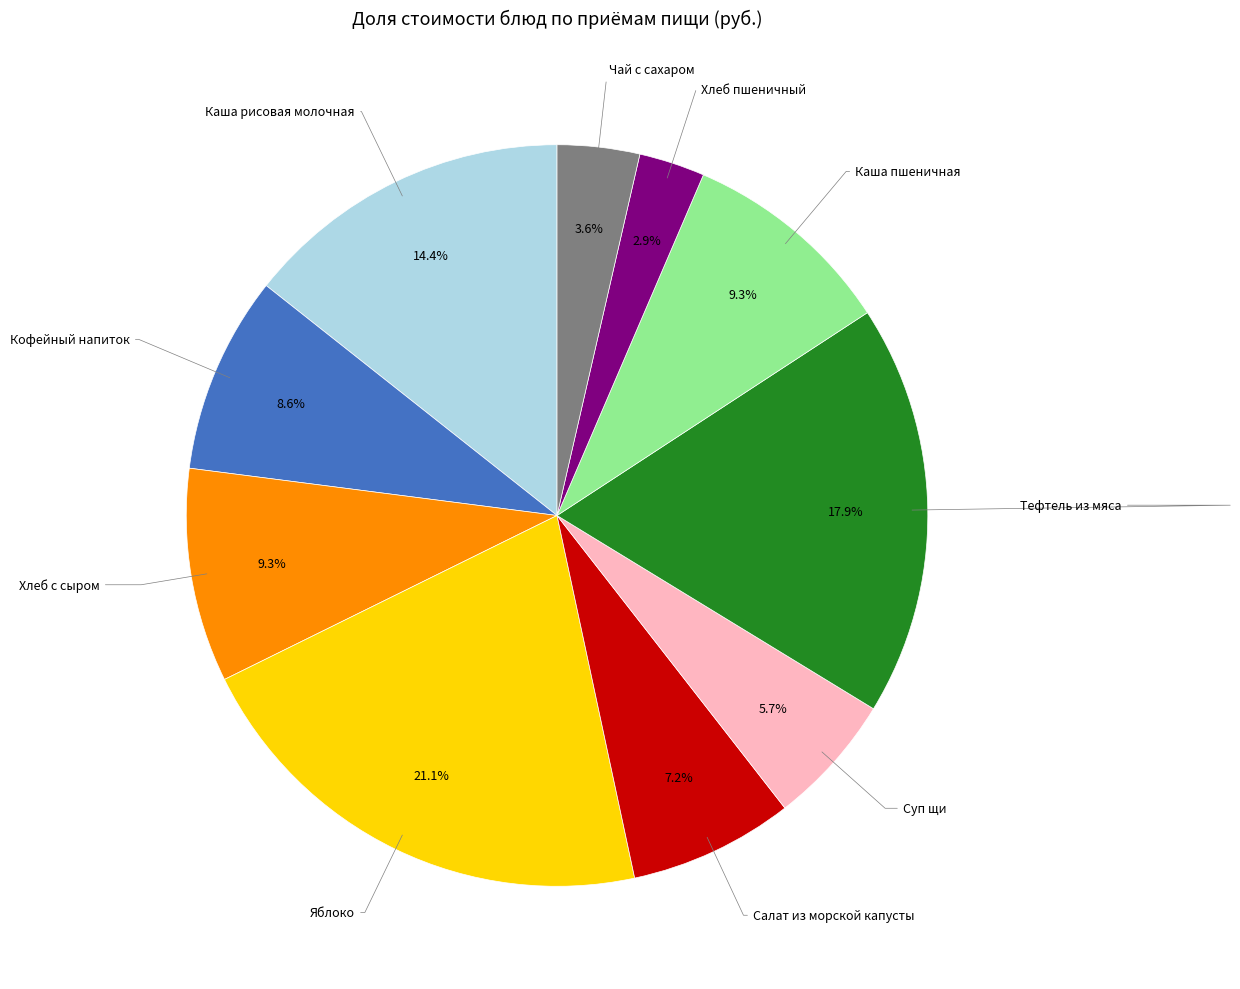

Does any single category account for the majority?

No